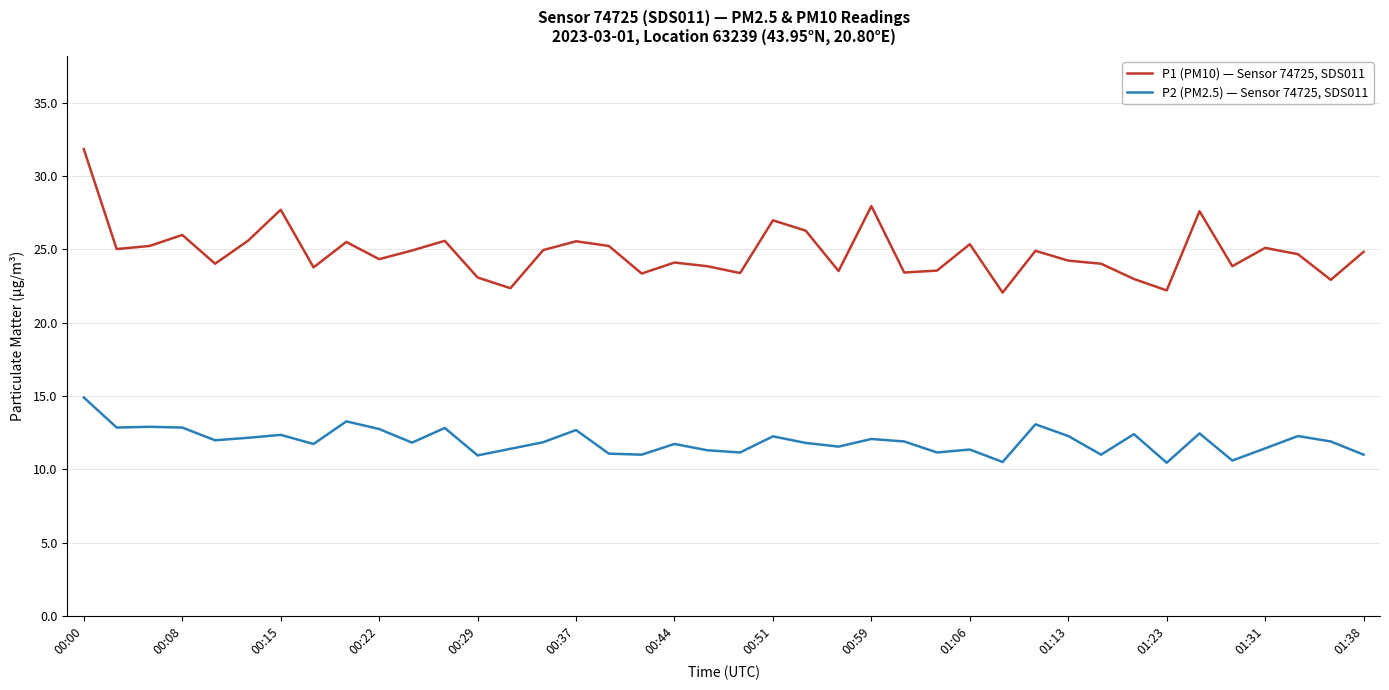

True or false: P1 (PM10) — Sensor 74725, SDS011 and P2 (PM2.5) — Sensor 74725, SDS011 intersect in this chart.

False